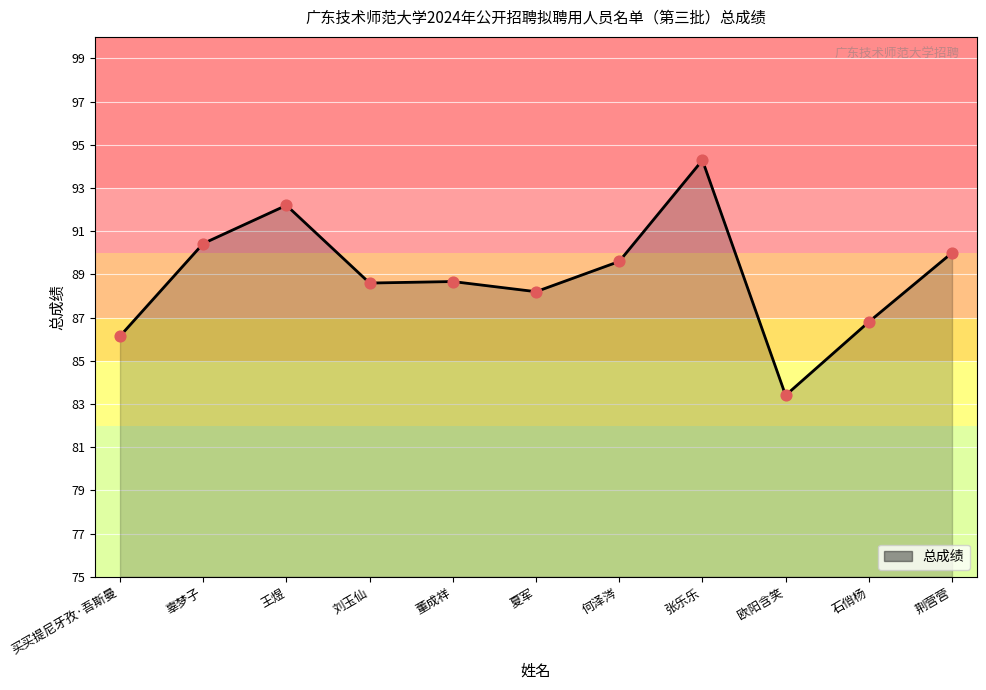

Between 石俏杨 and 王煜, which is larger?

王煜